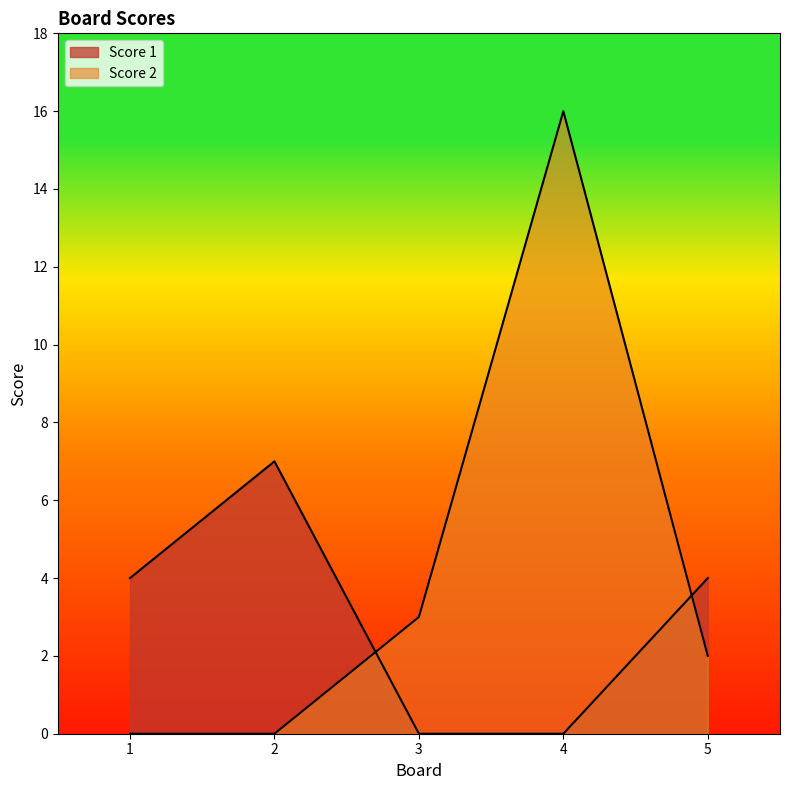

How many data points in Score 2 are less than 2?

2